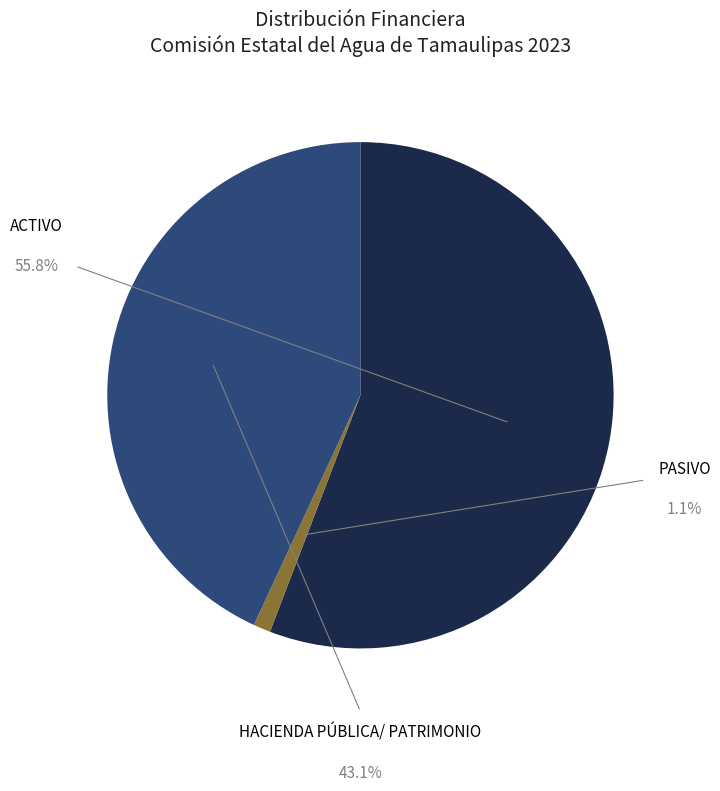

How many slices are in this pie chart?

3